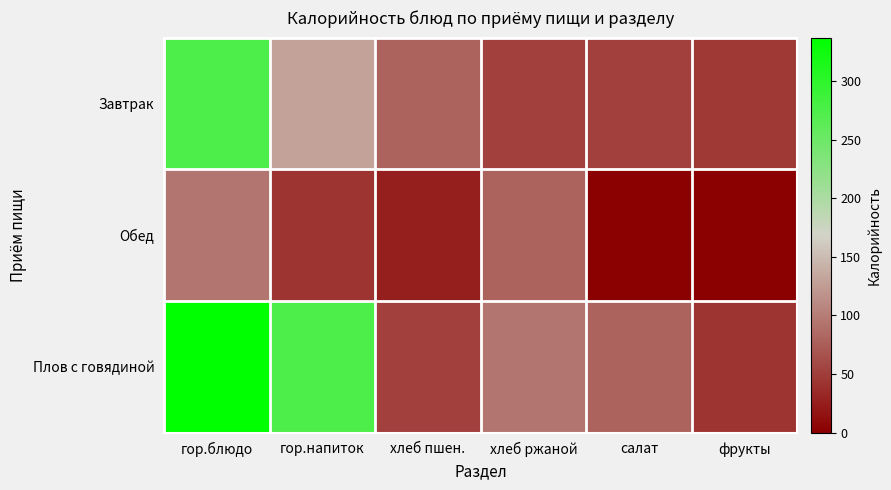

What is the total value across all series at гор.блюдо?

706